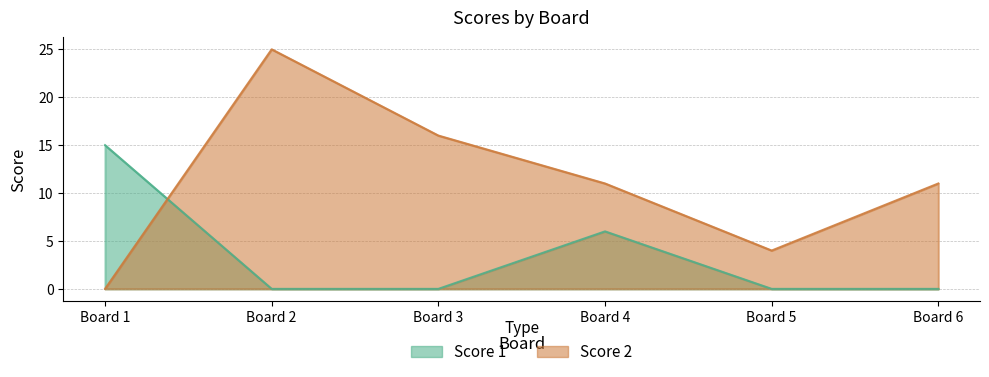

Between Board 3 and Board 6, which series saw the biggest shift?

Score 2